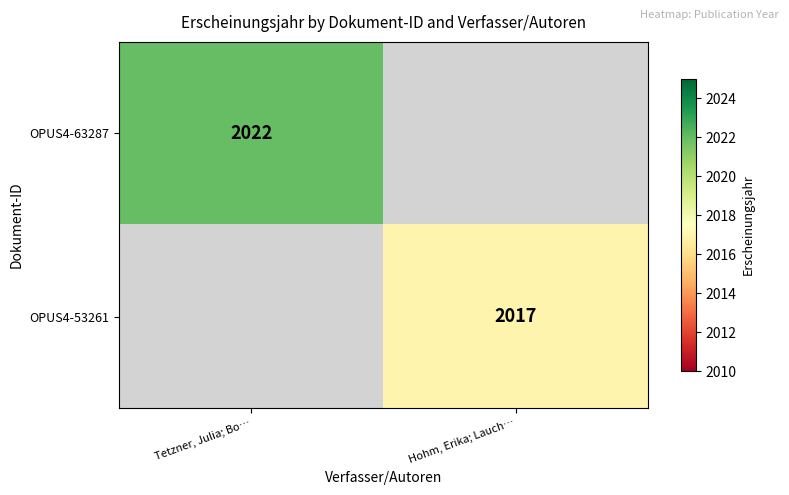

The value of OPUS4-63287 at Tetzner, Julia; Bo… is 2022. True or false?

True